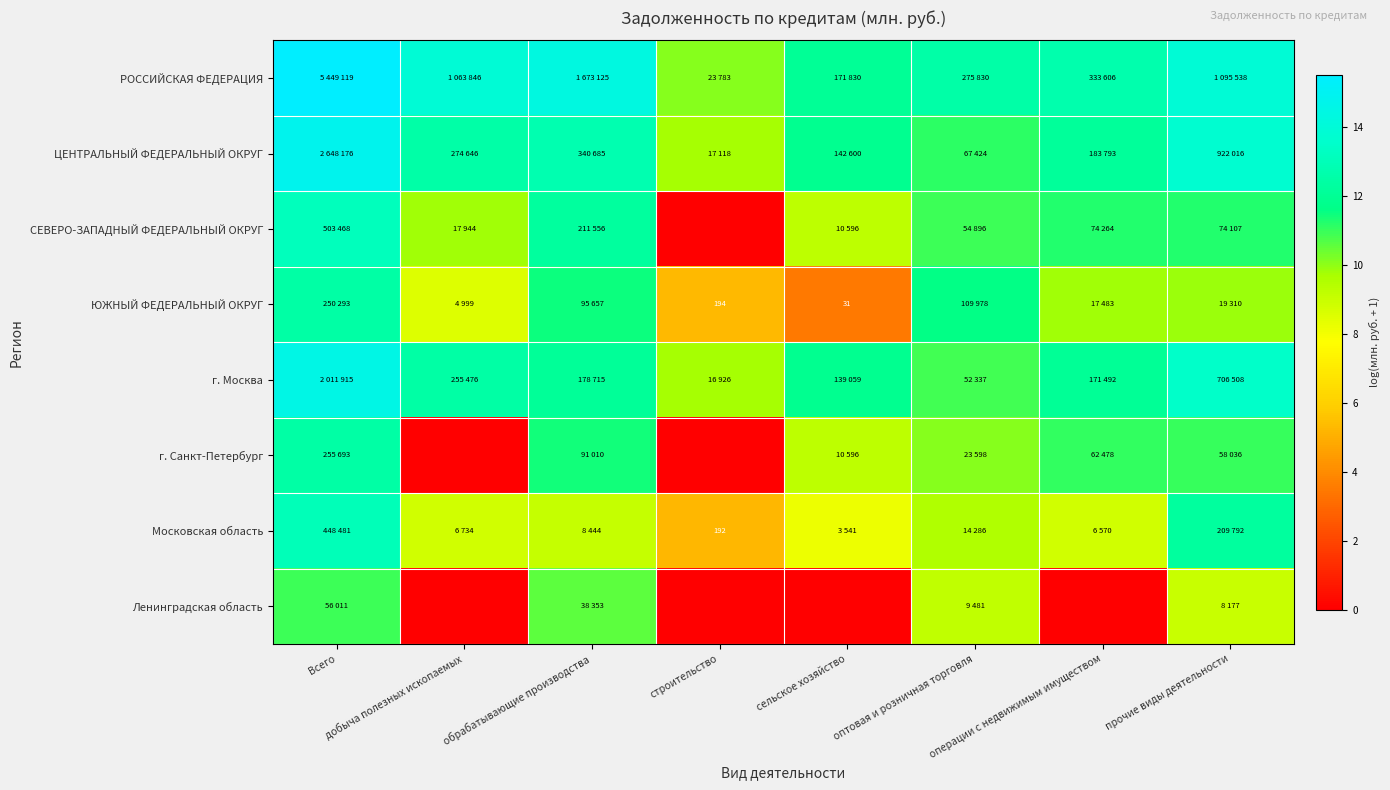

How many data points does each series have?

8